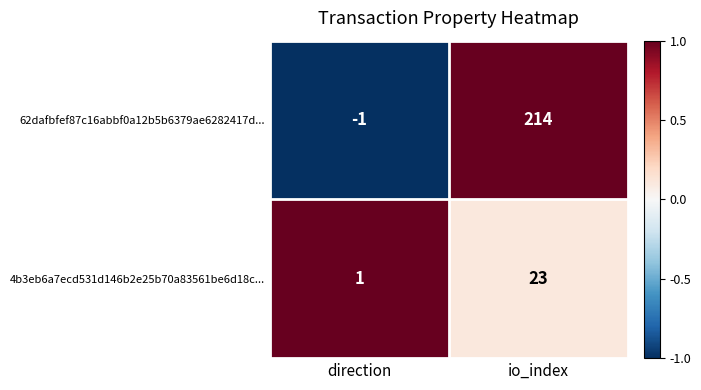

Which category has the lowest value across all series?

direction